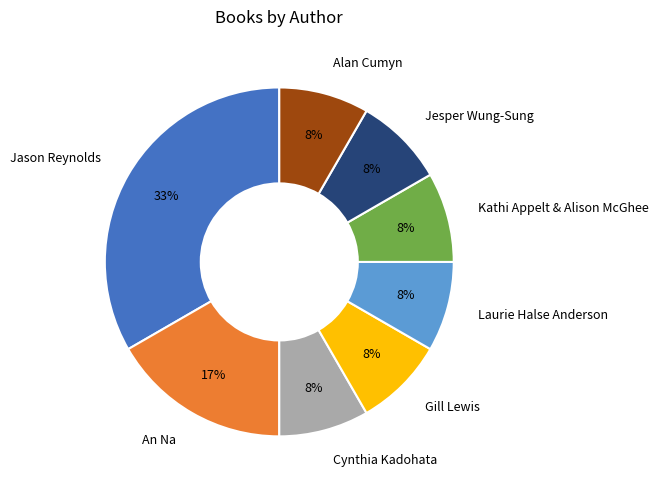

True or false: Jason Reynolds accounts for 33% of the total.

True